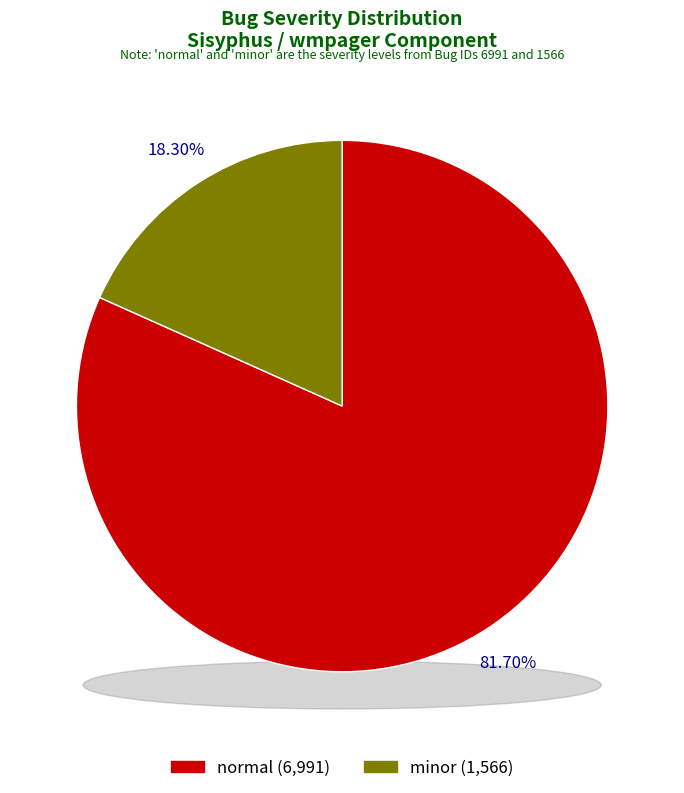

Is minor the majority of the pie?

No